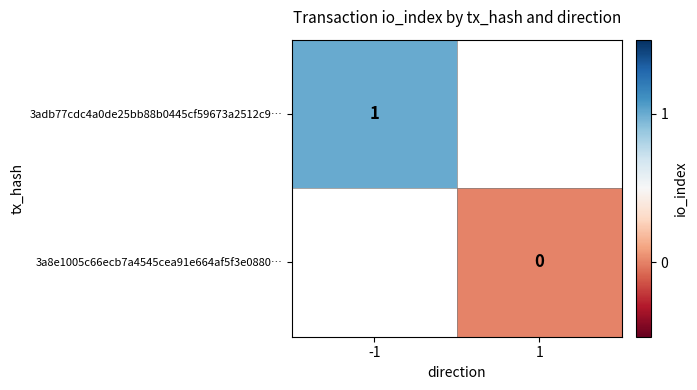

The value of 3adb77cdc4a0de25bb88b0445cf59673a2512c9… at -1 is 0. True or false?

False